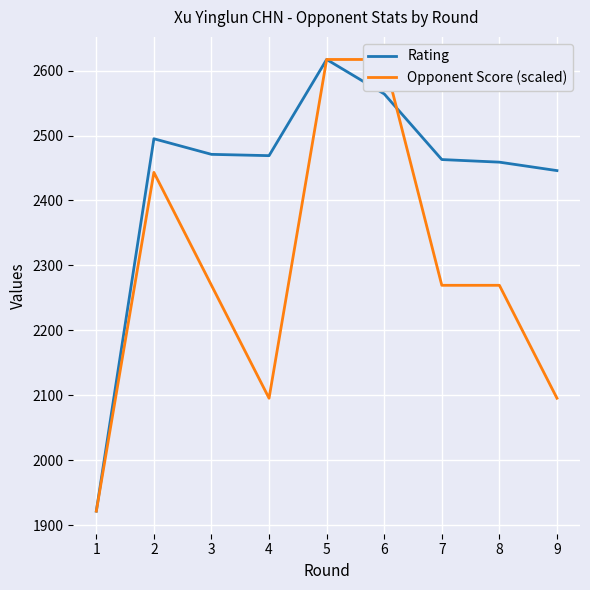

At how many categories does at least one series exceed 1998?

8